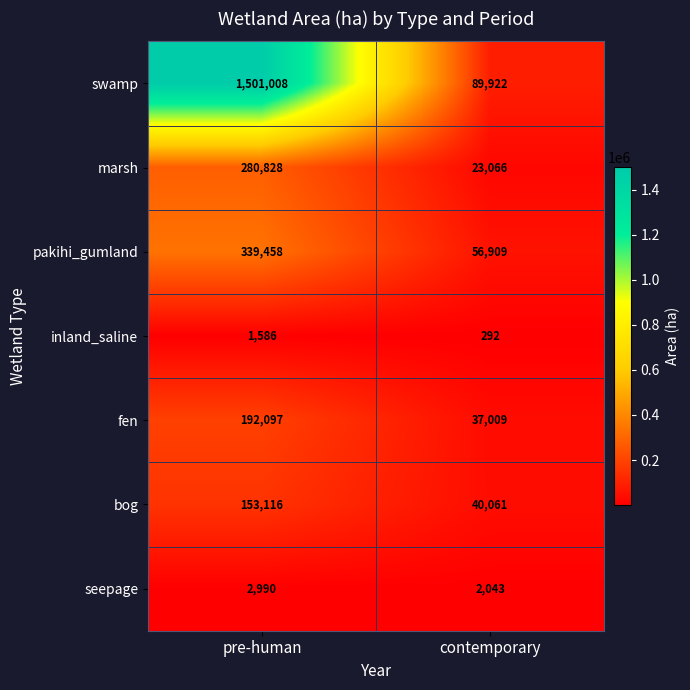

At how many categories does at least one series exceed 632090?

1